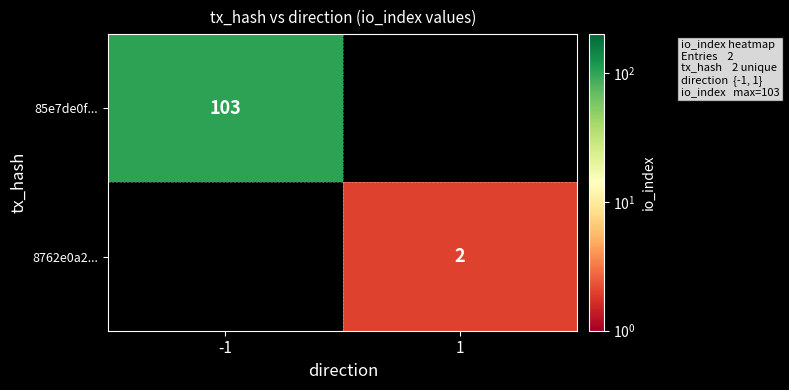

Which category has the lowest value across all series?

1